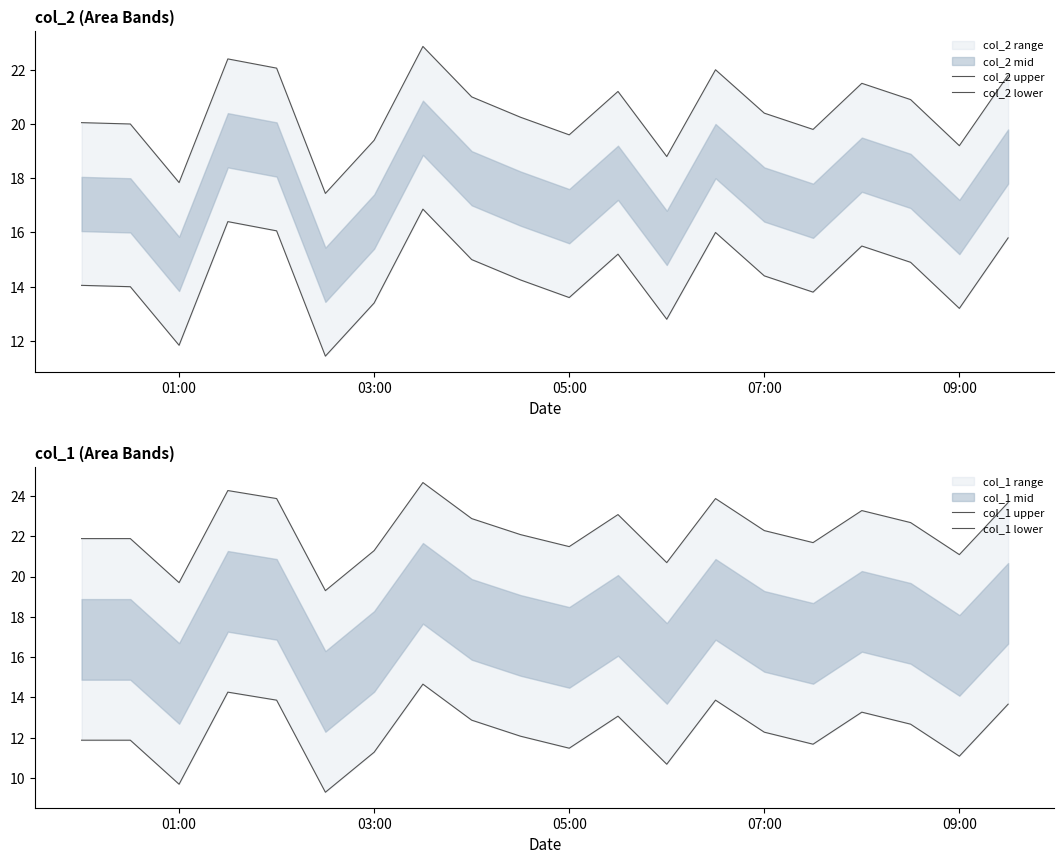

How many data points does each series have?

20